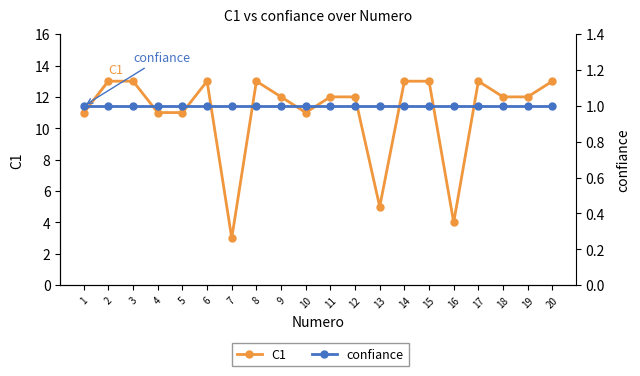

What is the maximum value shown in the chart?

13